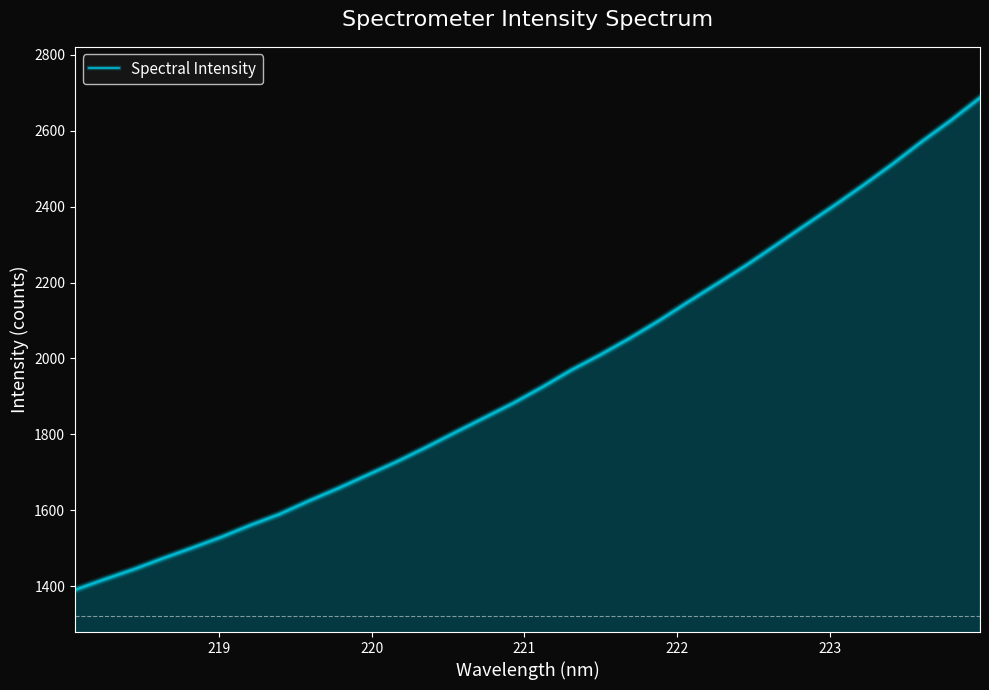

Does the chart have visible grid lines?

No